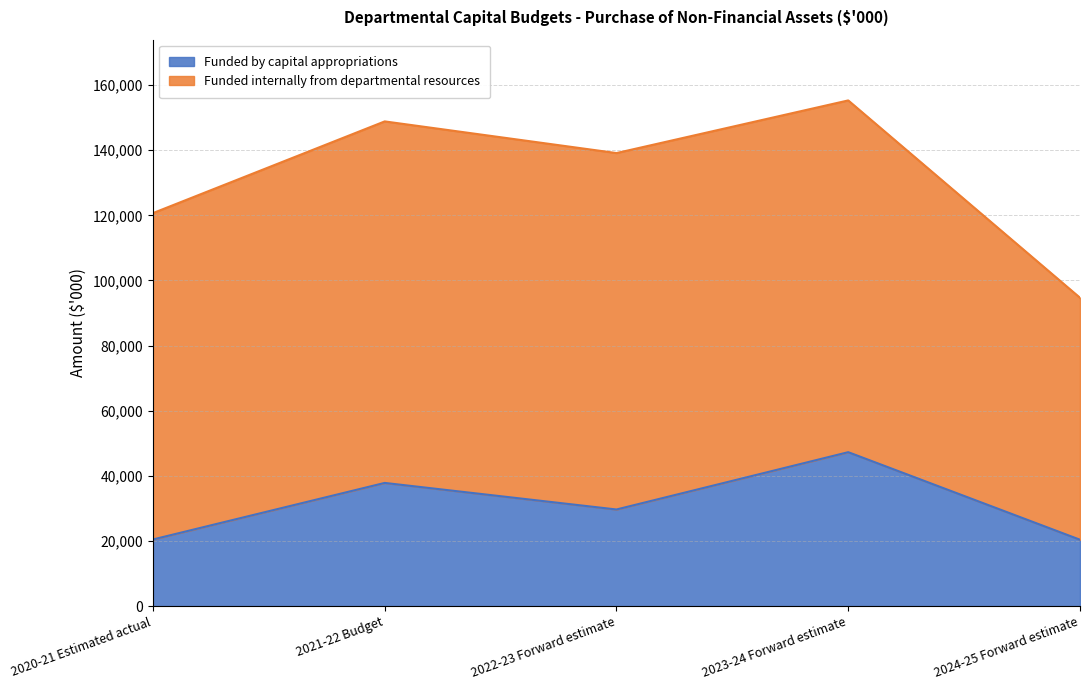

Which category has the highest value across all series?

2023-24 Forward estimate